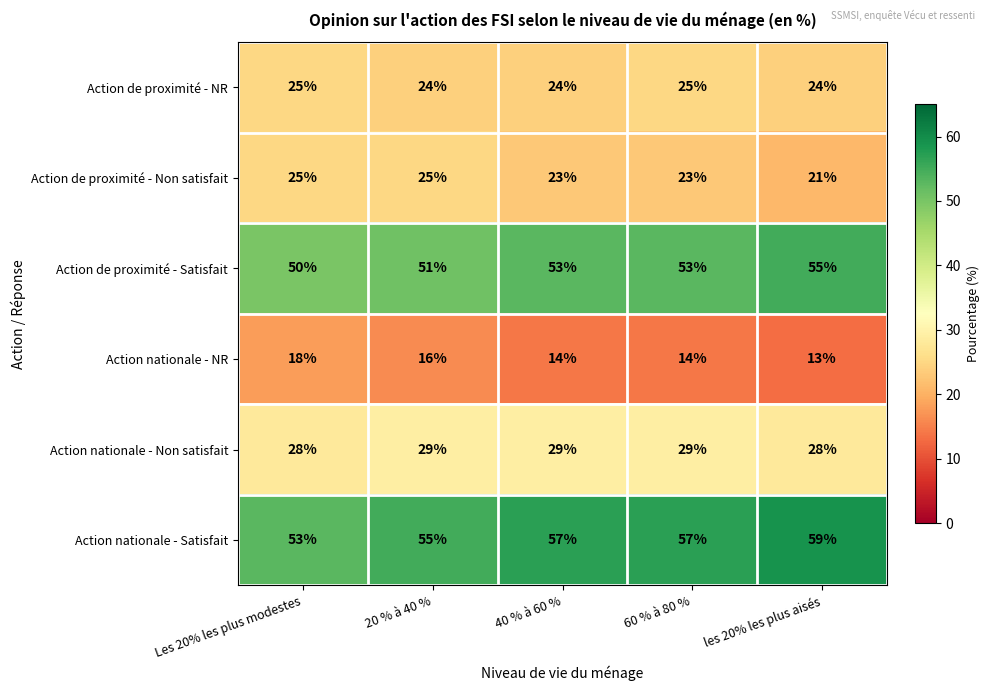

What is the difference between the maximum and second lowest values in the Action nationale - NR series?

4